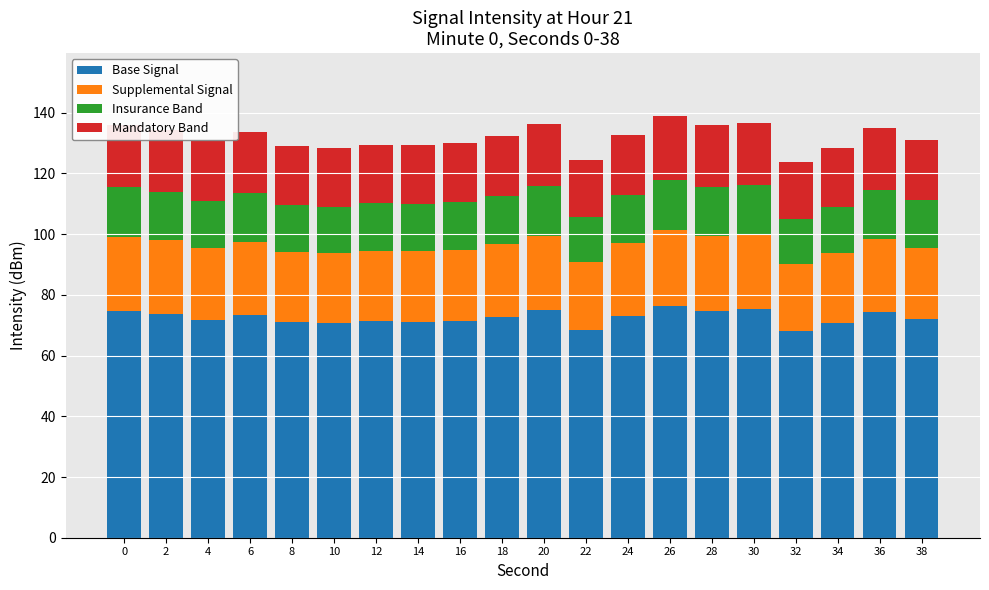

What is the sum of the Base Signal values at 16 and 38?

143.5